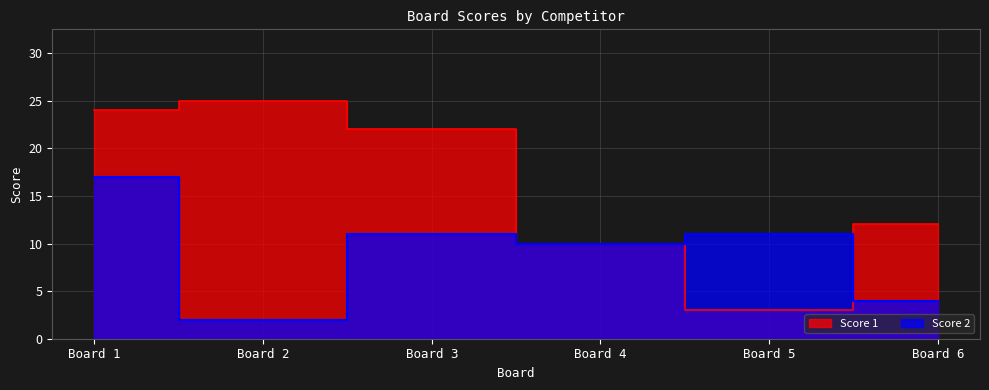

Count the number of categories in the chart.

6